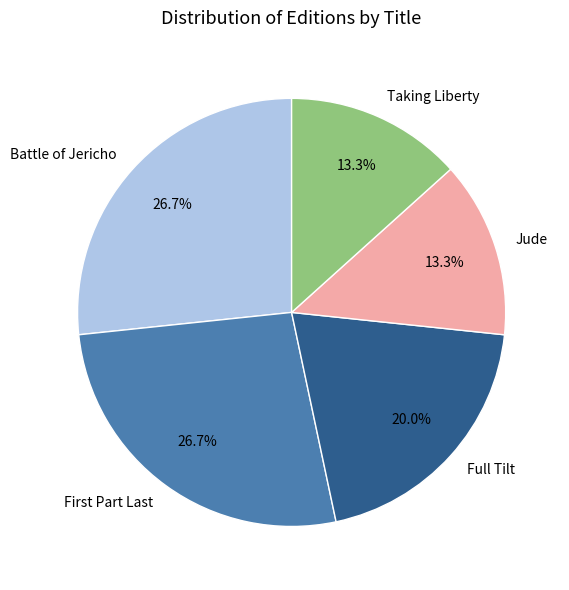

Count the number of slices in the pie.

5